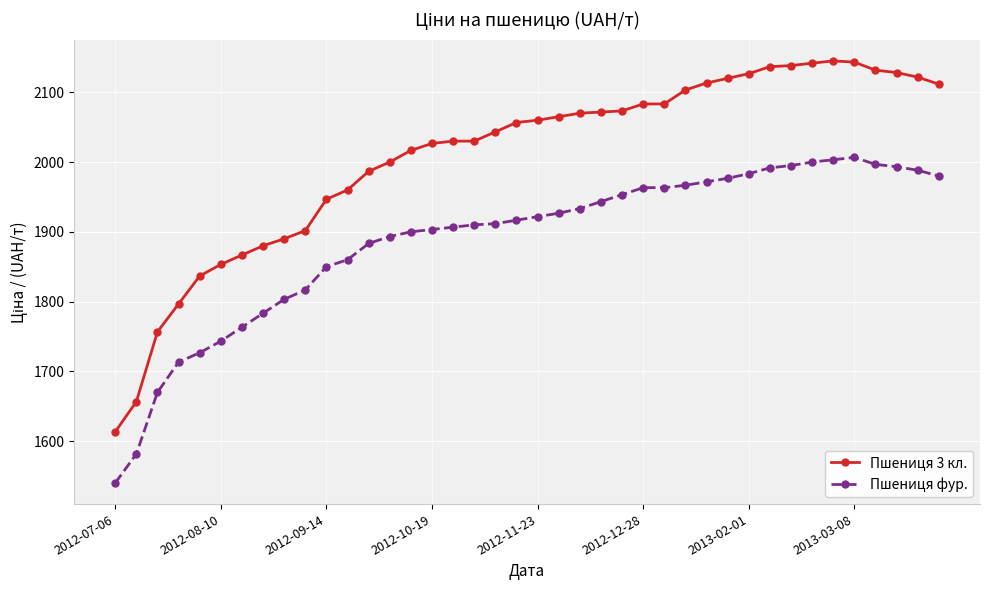

What is the greatest value displayed?

2145.0